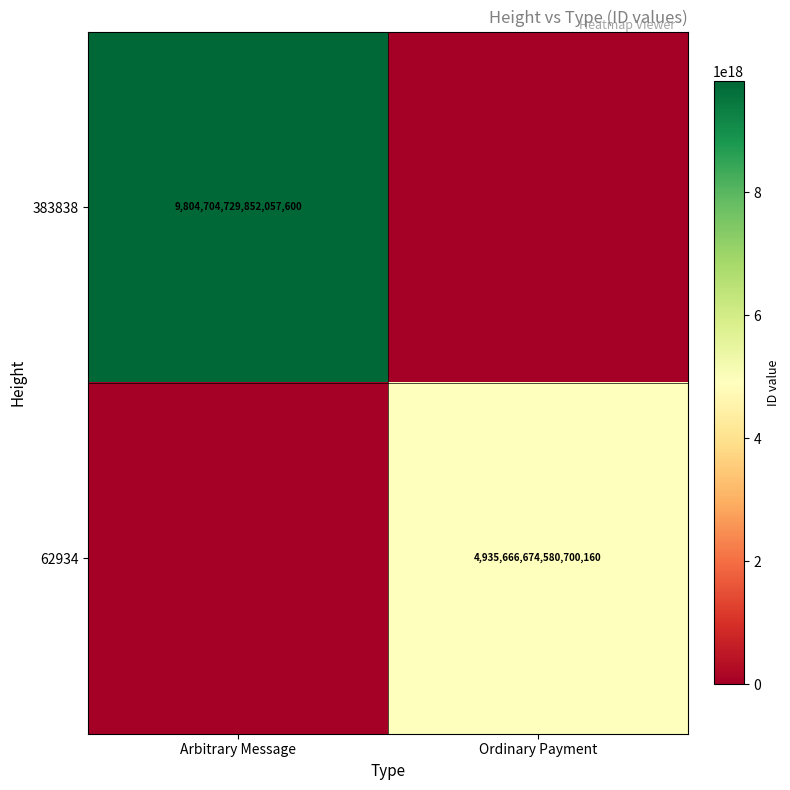

Is the value of 383838 at Arbitrary Message greater than the value of 62934 at Ordinary Payment?

Yes